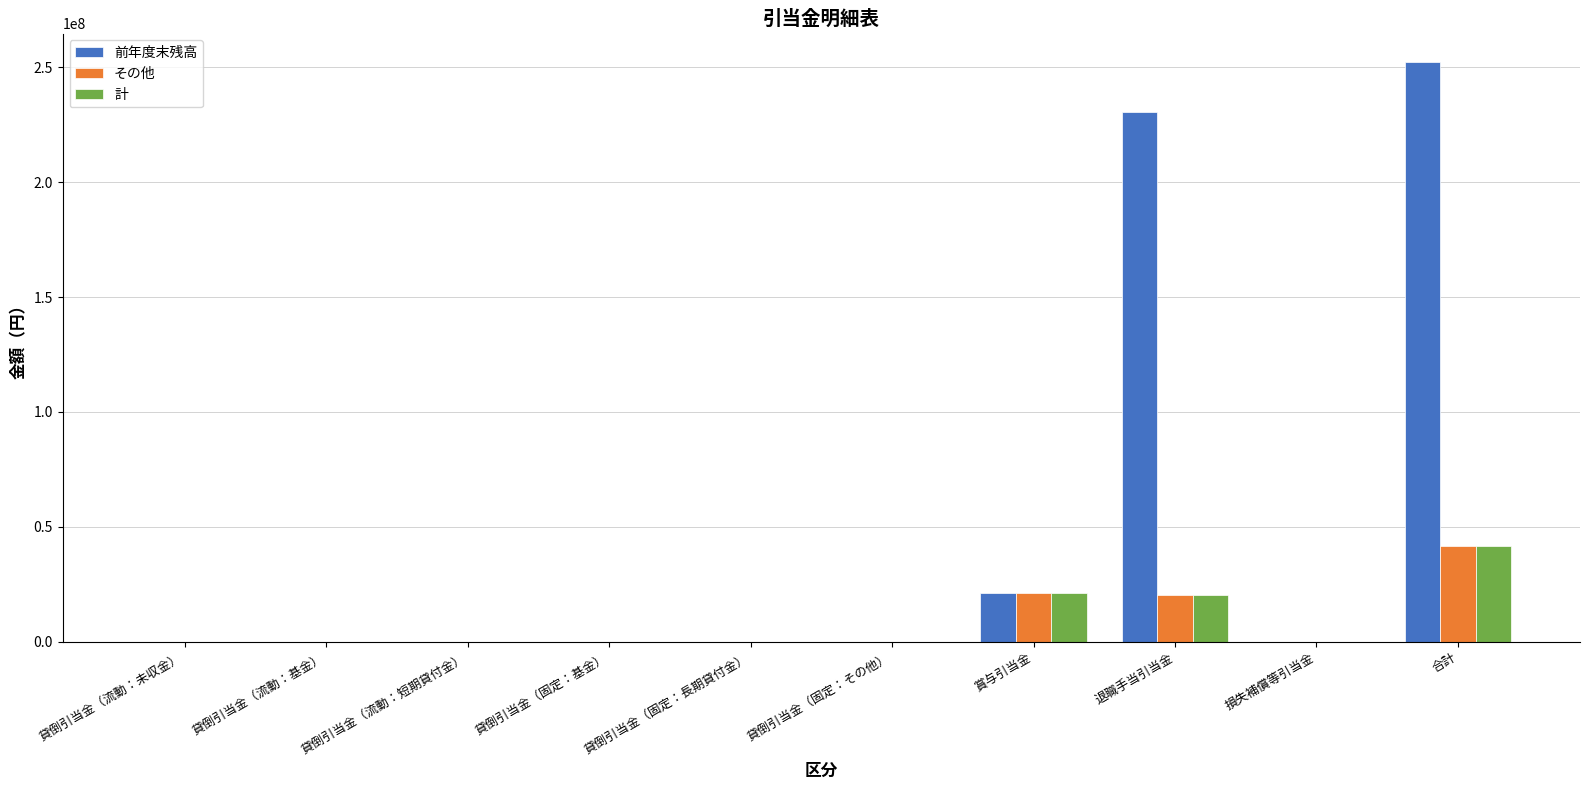

What is the average value of the 前年度末残高 series?

50414941